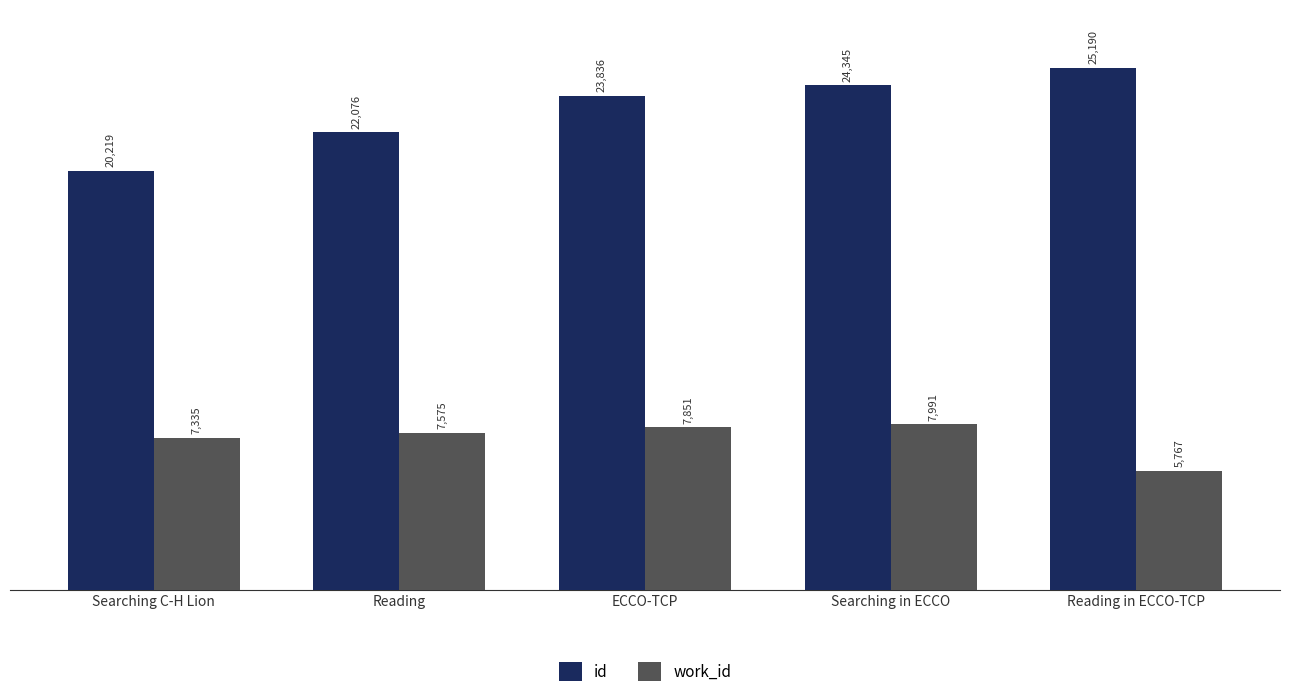

Reading right to left, extract all data points from this chart.

id: 25190	24345	23836	22076	20219
work_id: 5767	7991	7851	7575	7335